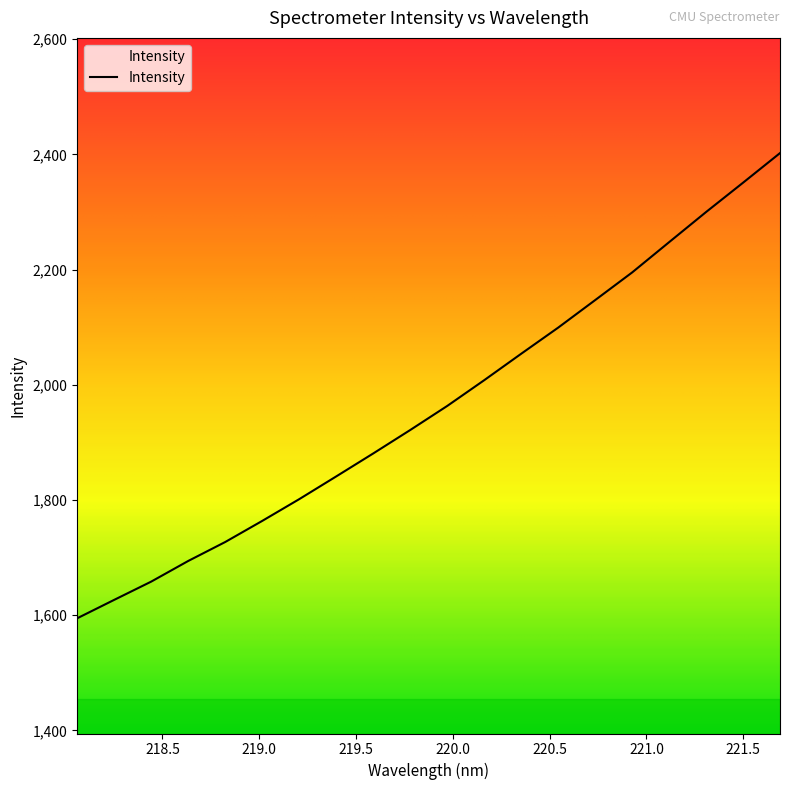

True or false: there are more than 1 points higher than both neighbors.

False